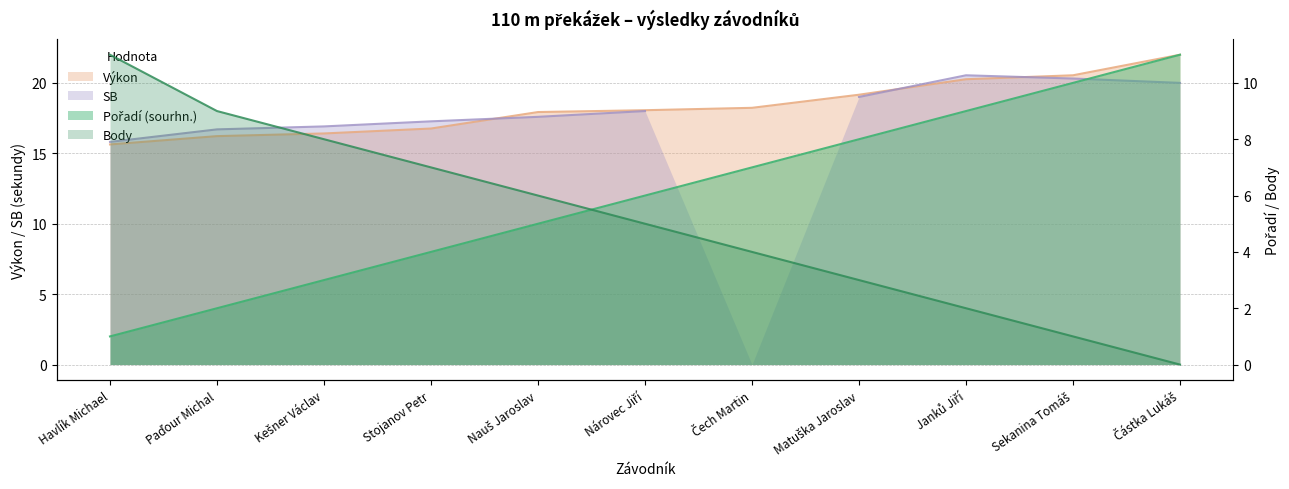

What is the sum of all Pořadí (sourhn.) values?

66.0